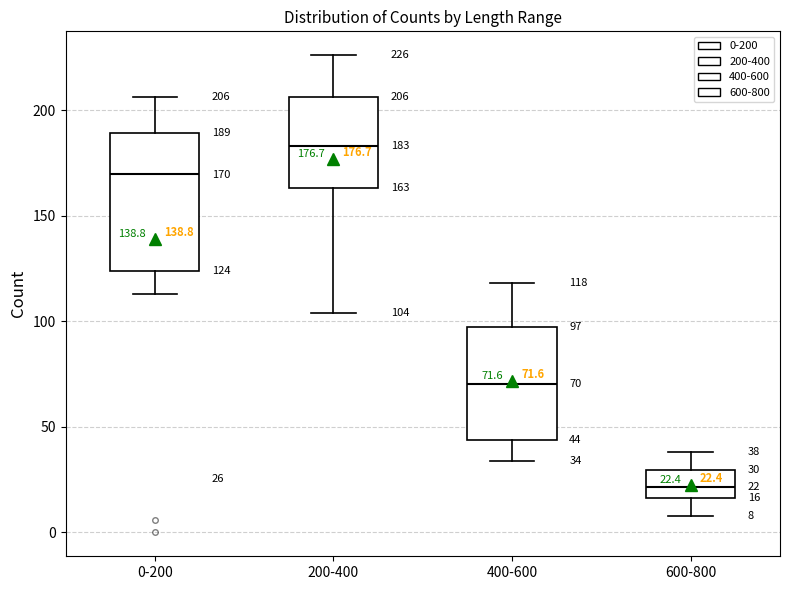

Which box has the lowest median line?

600-800